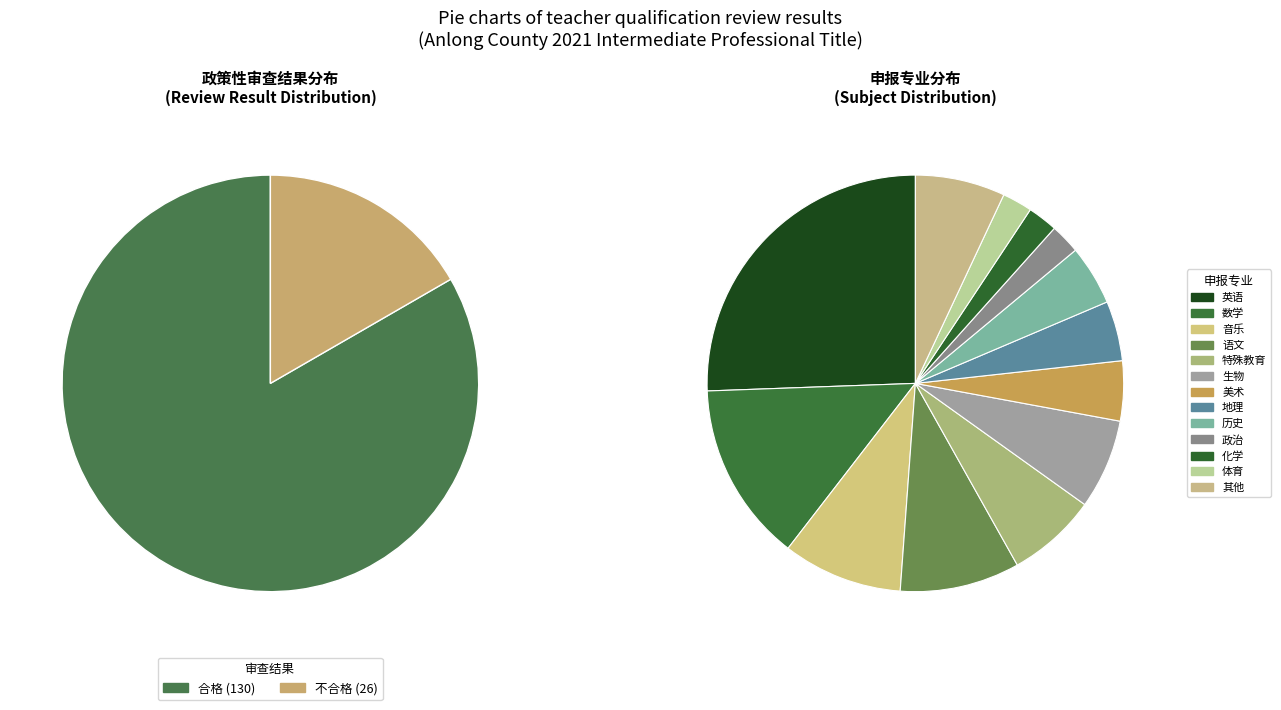

Does 不合格 represent more than half of the total?

No